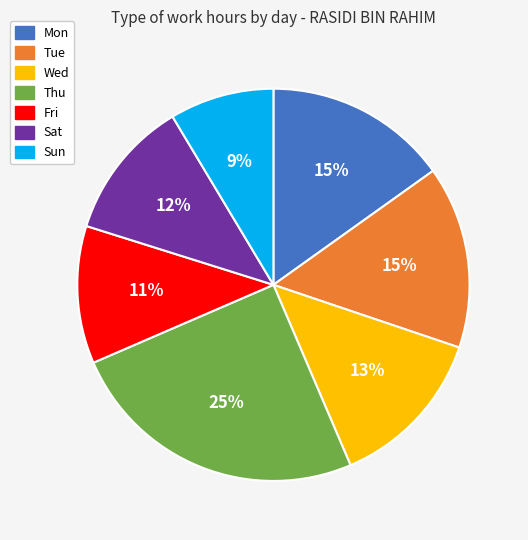

Which slice is the largest?

Thu